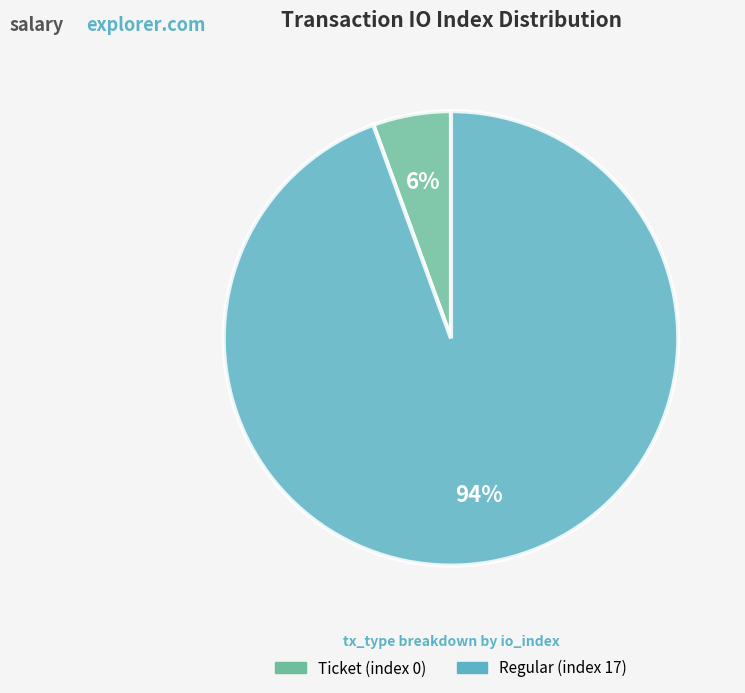

What percentage is the Regular (index 17) slice, to the nearest percent?

94%